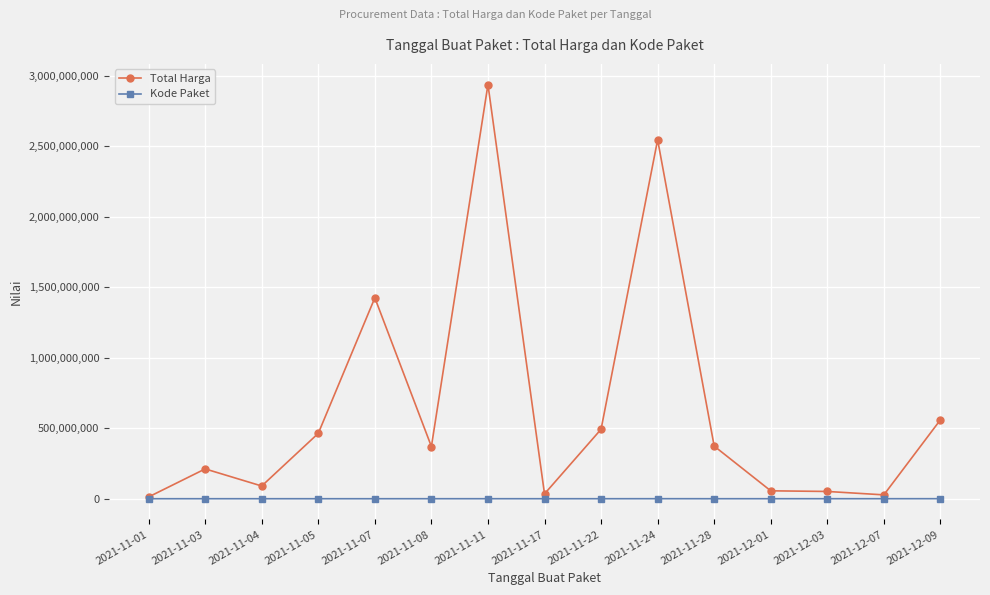

What is the value of the Total Harga point at the 11th from the left?

373404000